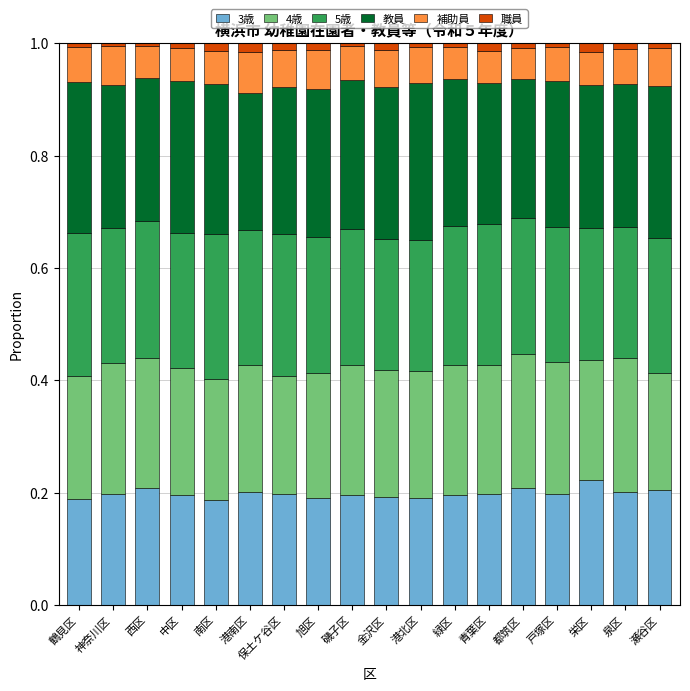

The 3歳 series shows 0.2 at 栄区. True or false?

True